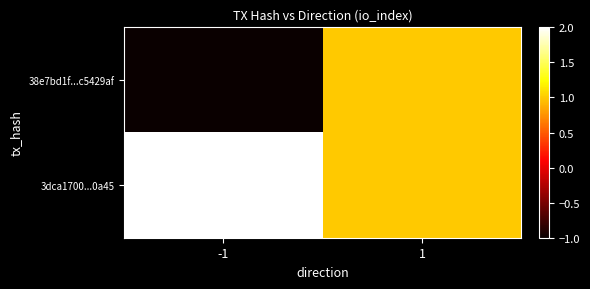

At how many categories does at least one series exceed 1?

1